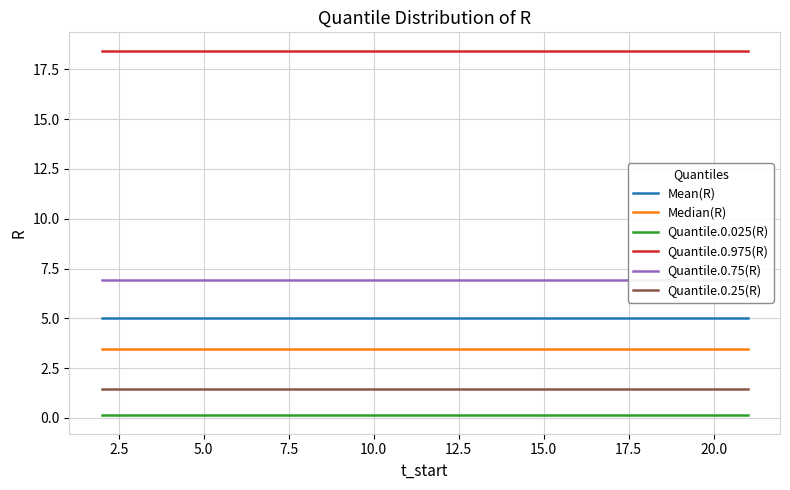

What is the lowest value of the Quantile.0.25(R) series?

1.4